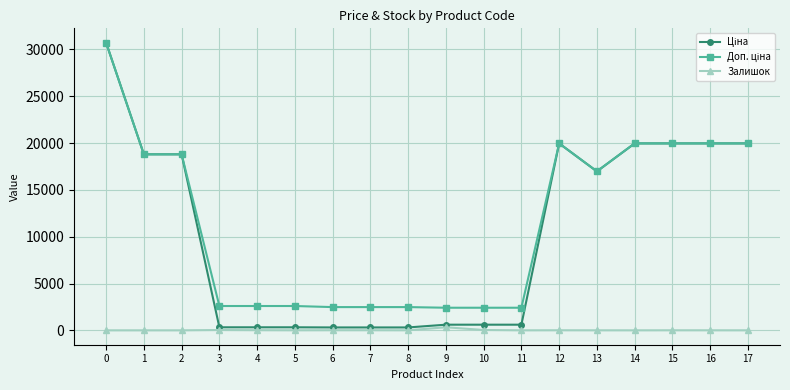

What is the maximum value shown in the chart?

30717.1